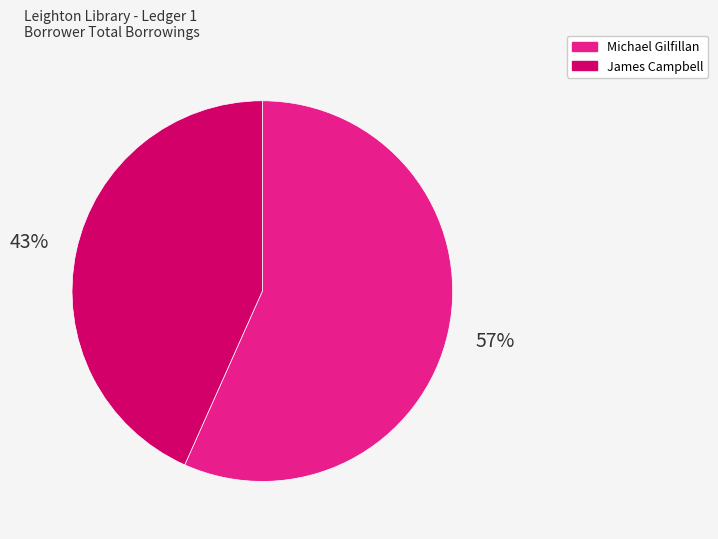

What percentage is the Michael Gilfillan slice, to the nearest percent?

57%